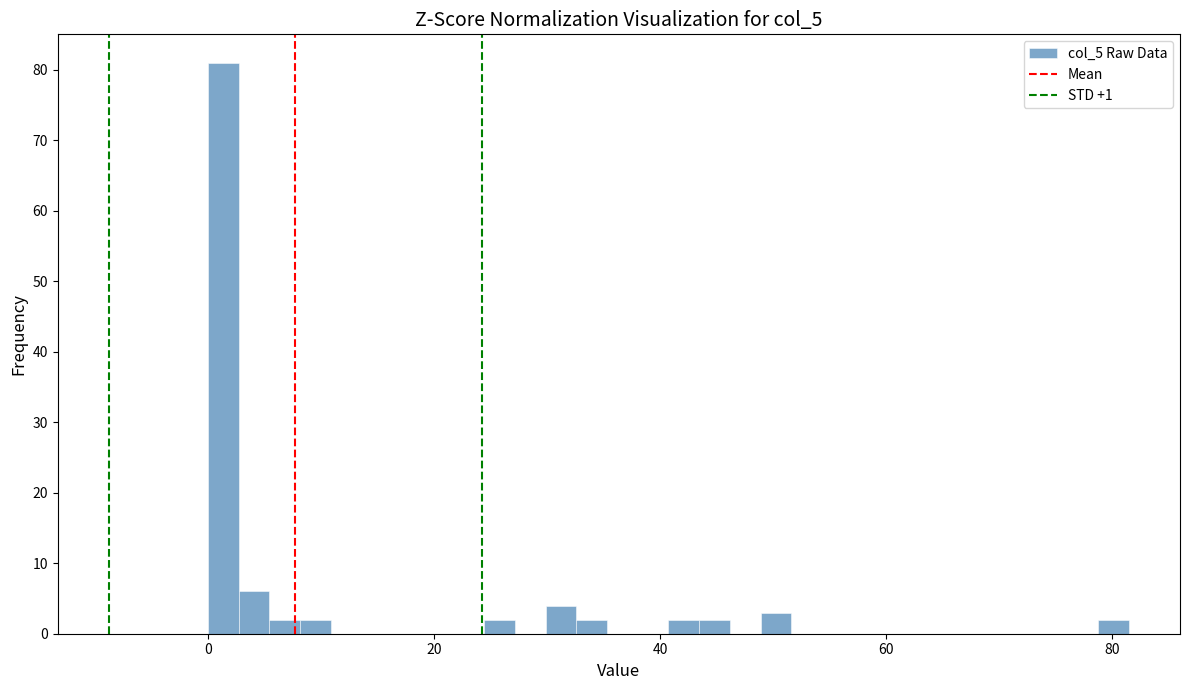

Around what value on the x-axis is the tallest bar? Give the approximate position of its centre, as read against the axis.

2